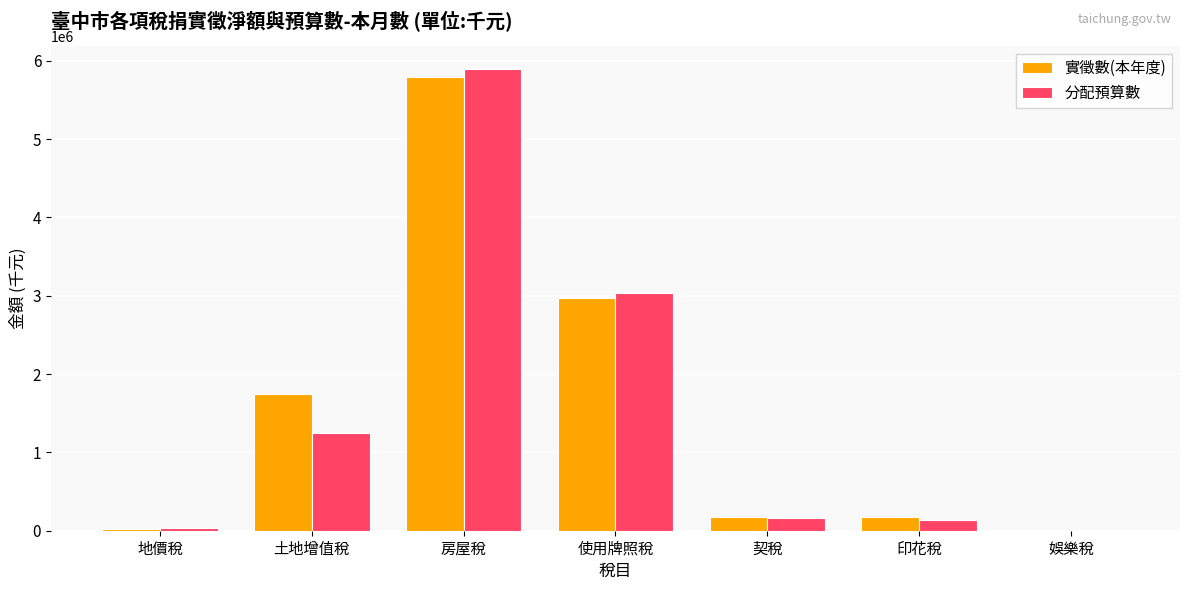

What is the maximum value shown in the chart?

5890023.0